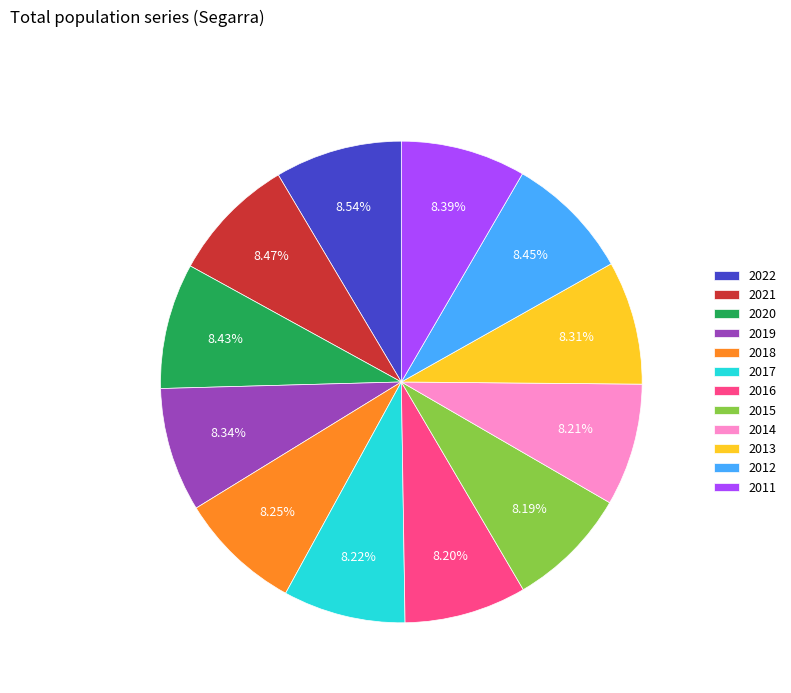

How many slices are in this pie chart?

12